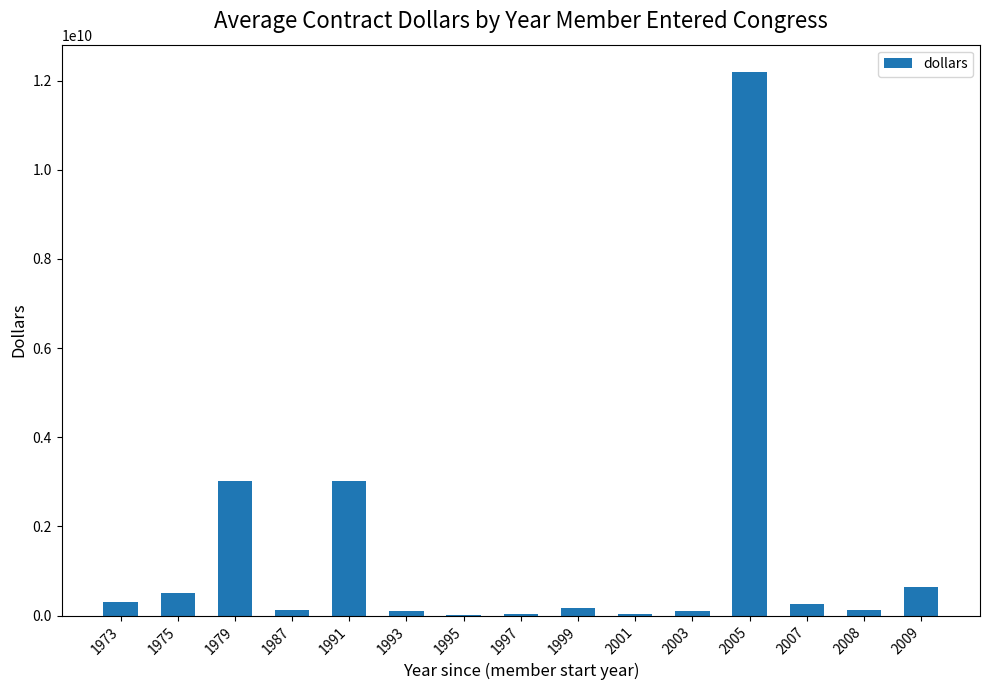

What value does the data have at 1993?

95255806.8